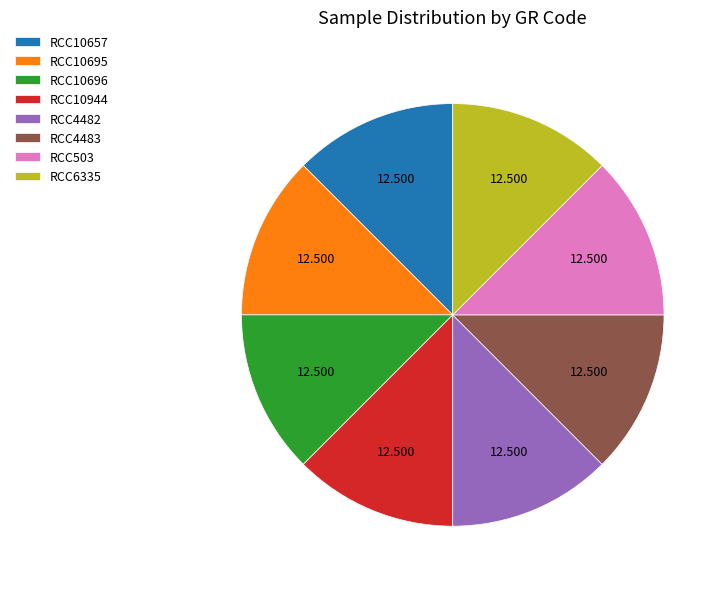

Is there a majority slice in this chart?

No